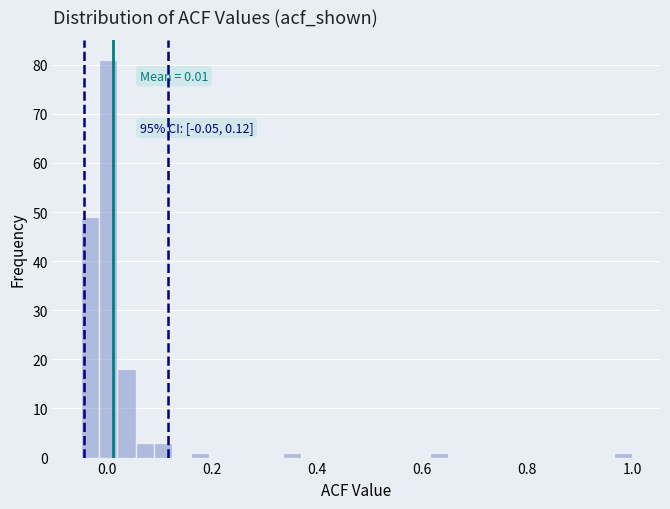

Around what value on the x-axis is the tallest bar? Give the approximate position of its centre, as read against the axis.

0.00